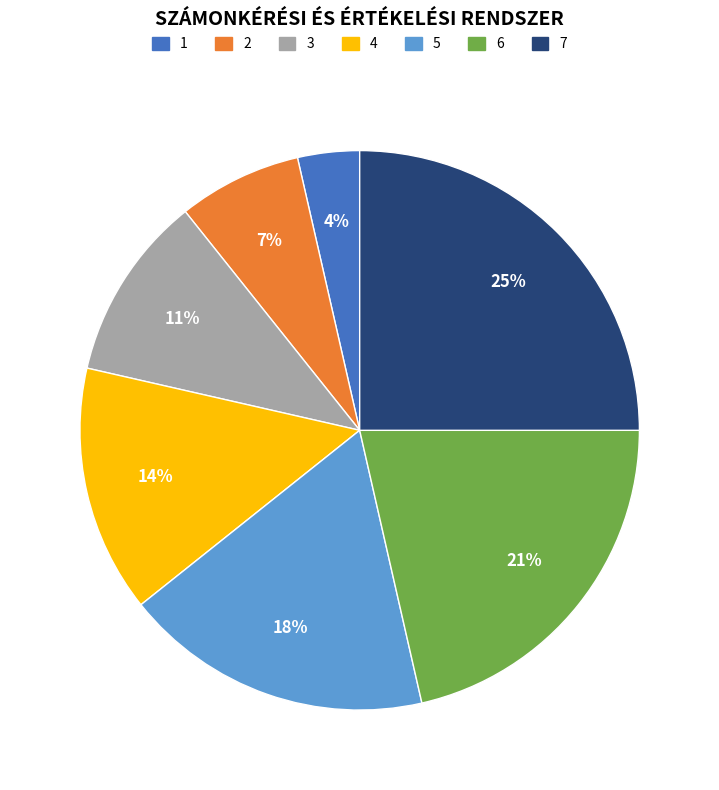

How many segments does this pie chart have?

7